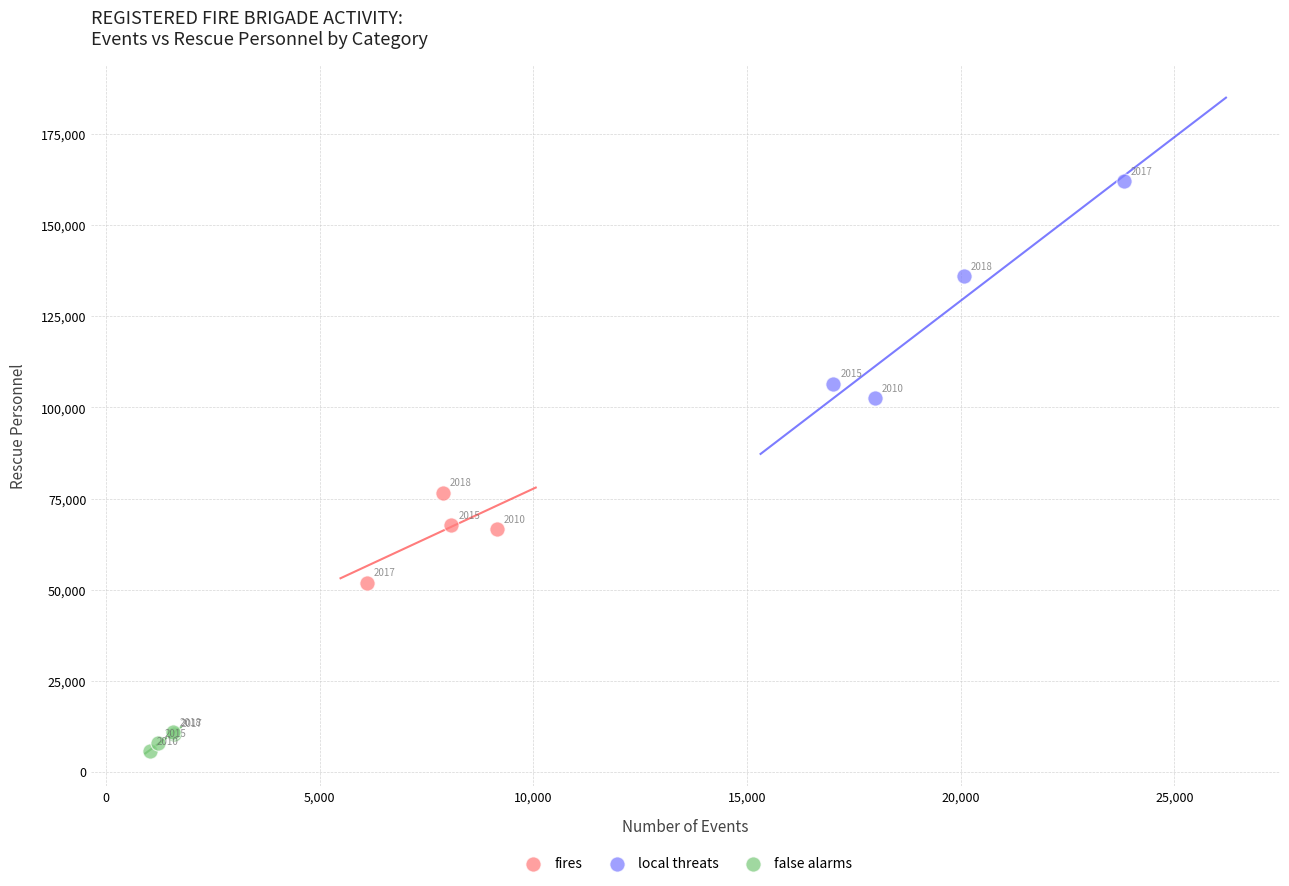

Which series contains the lowest Y value?

false alarms